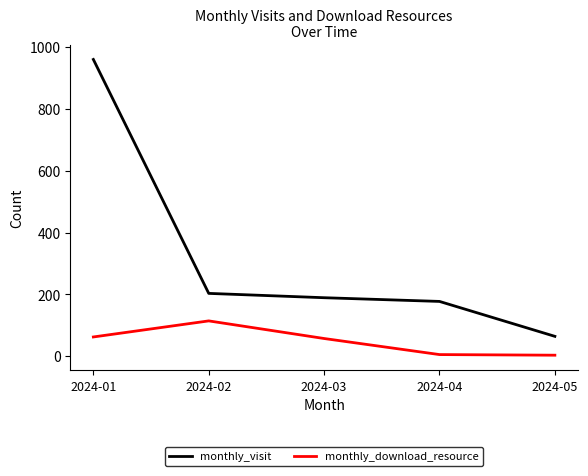

What is the minimum value for monthly_visit?

64